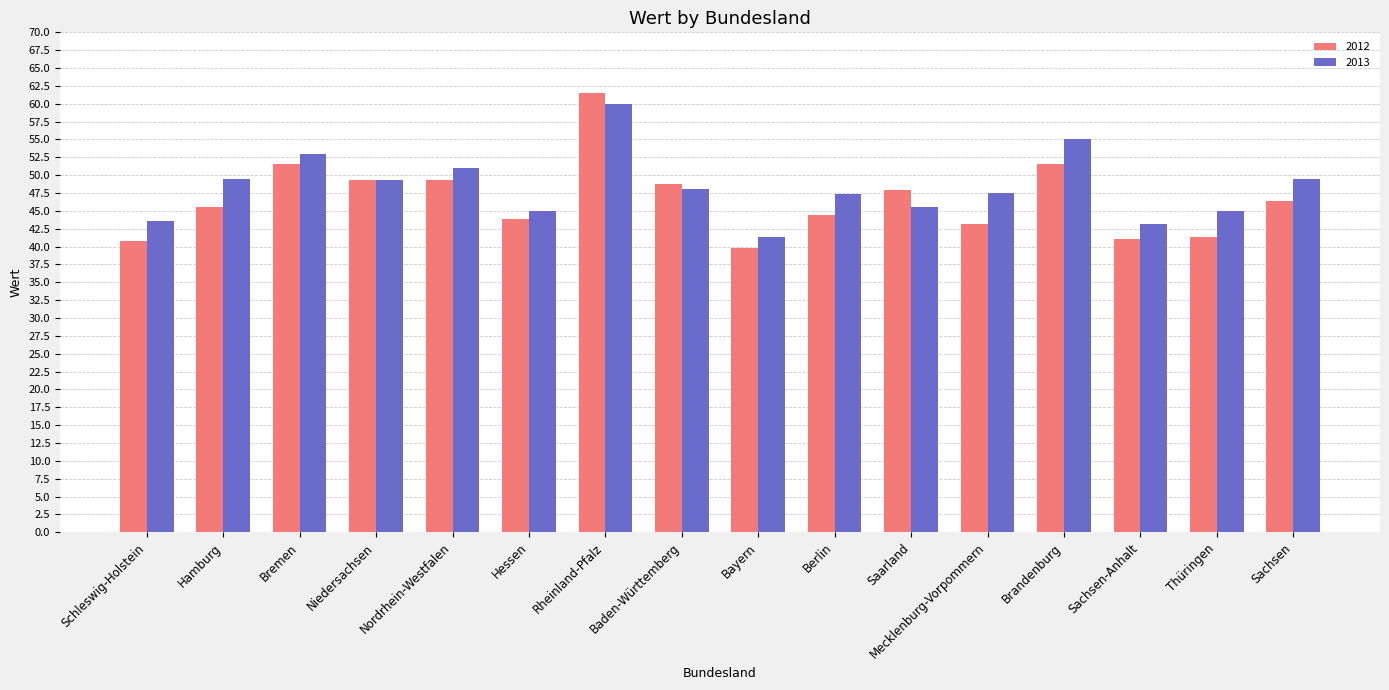

At which label does 2013 reach its minimum?

Bayern